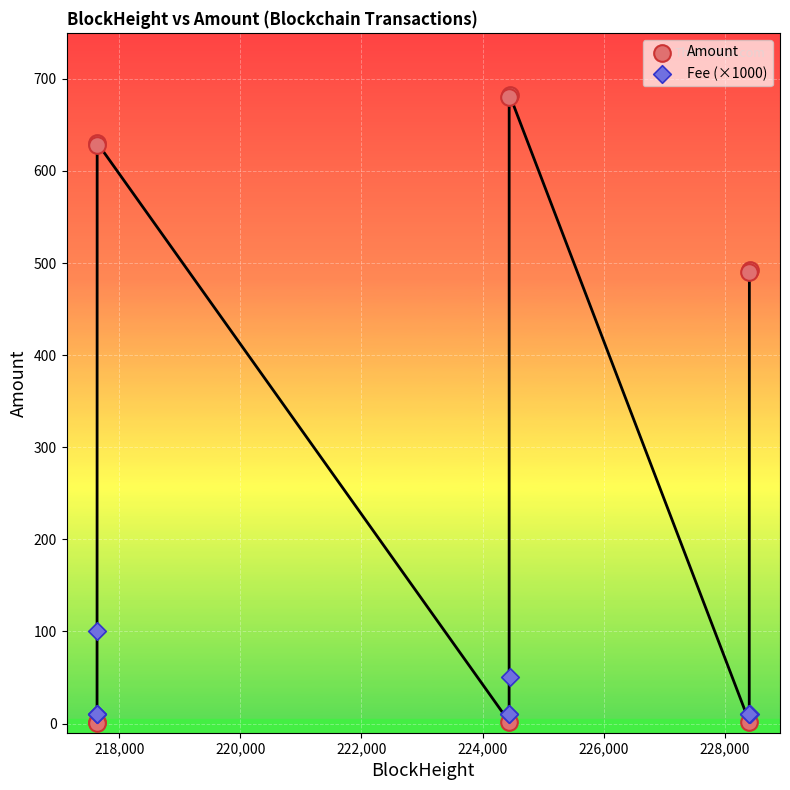

Which series contains the highest Y value?

Amount